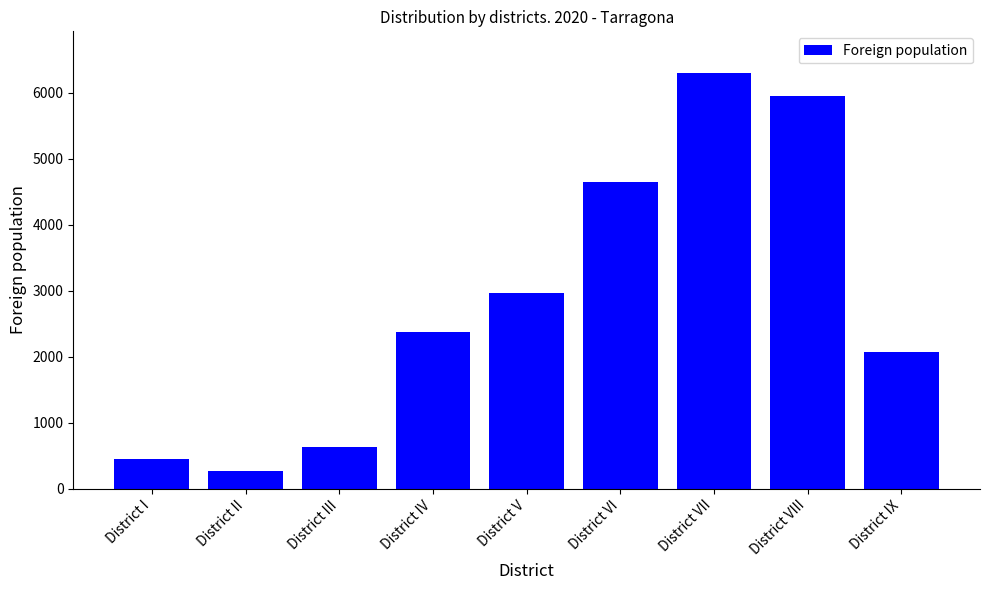

Reading left to right, transcribe all the data shown in this chart.

444	261	630	2378	2963	4651	6303	5946	2078